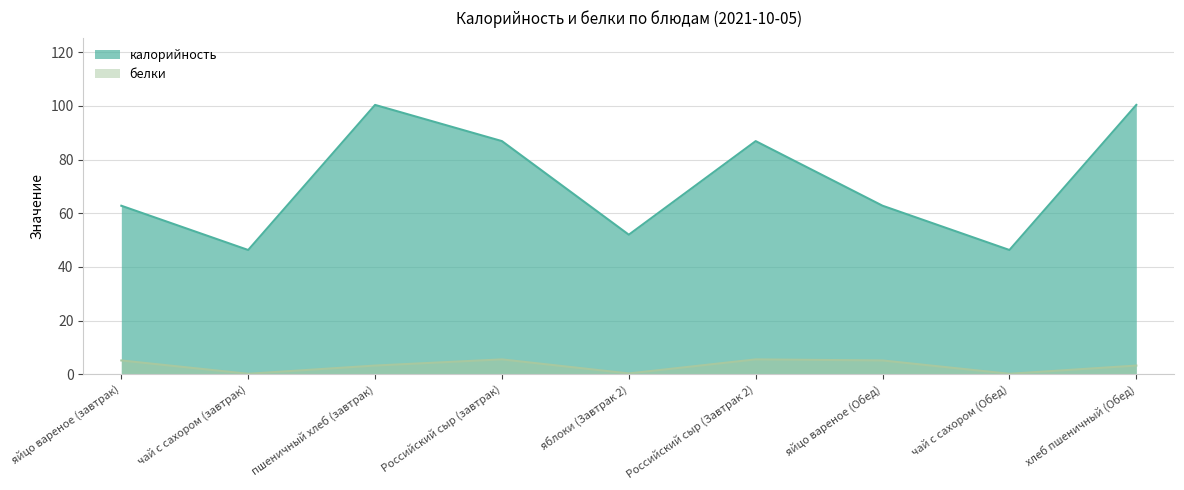

True or false: калорийность has a value of 46.3 at чай с сахором (Обед).

True